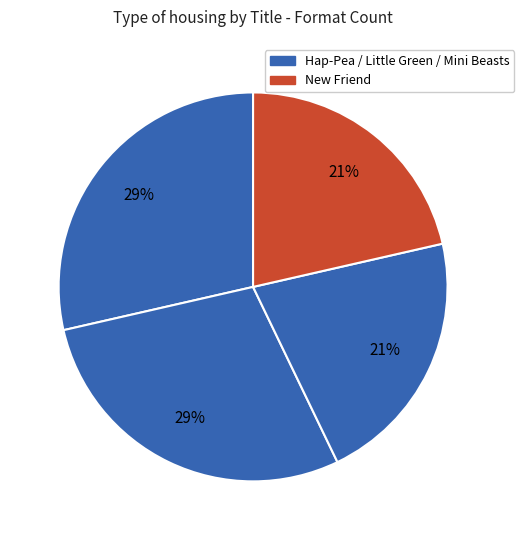

Count the number of slices in the pie.

4